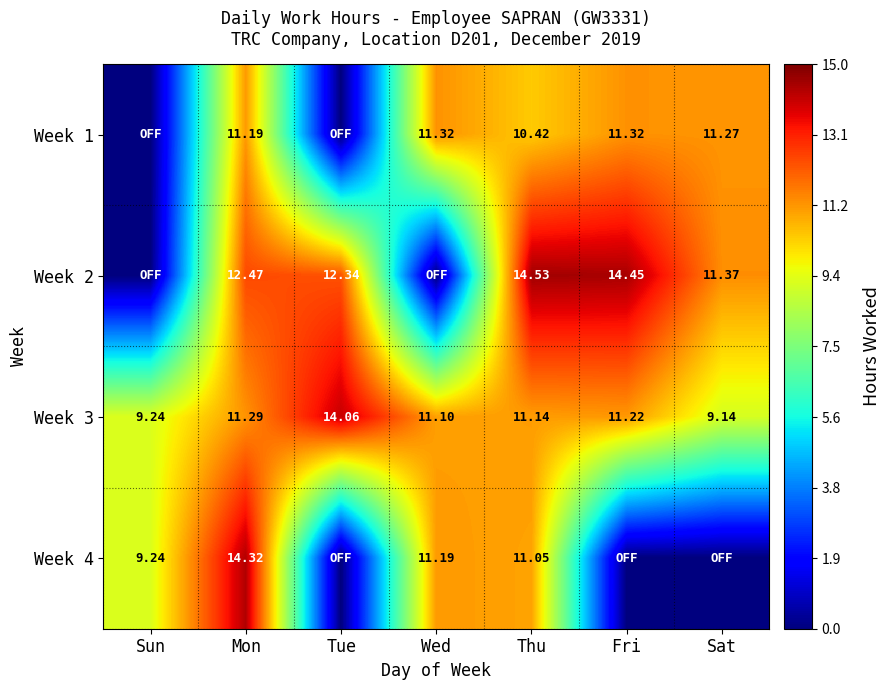

At which label does Week 3 first exceed 11?

Mon